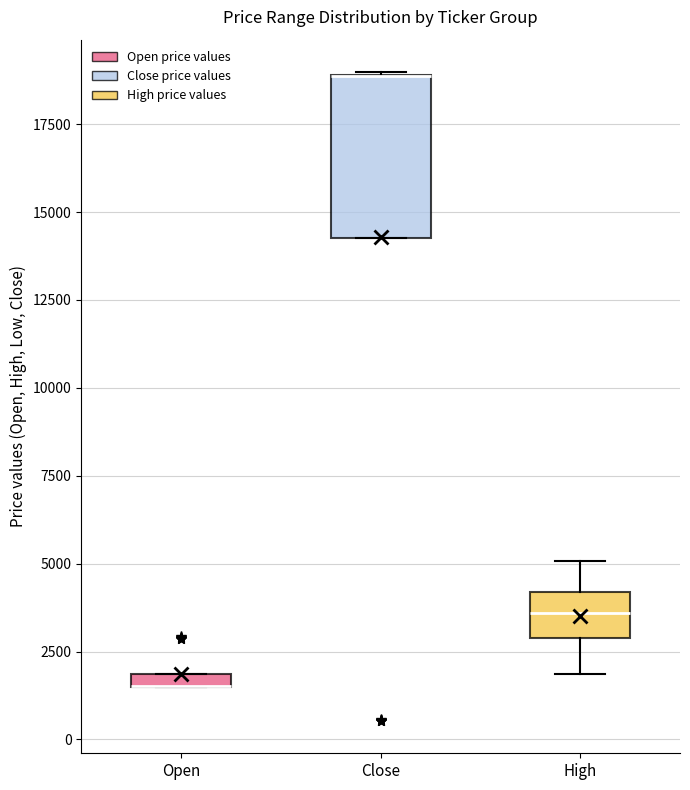

Where is the lower edge of the box for Close on the y-axis? The values are not printed on the chart, so give them approximately, as read against the axis.

14000